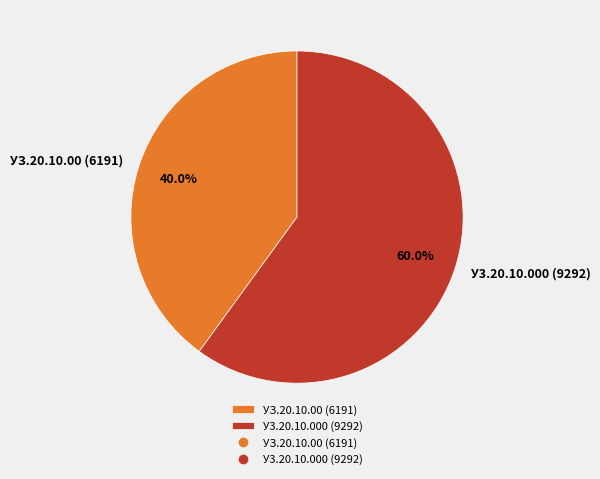

To the nearest percent, what is the combined percentage of У3.20.10.000 (9292) and УЗ.20.10.00 (6191)?

100%